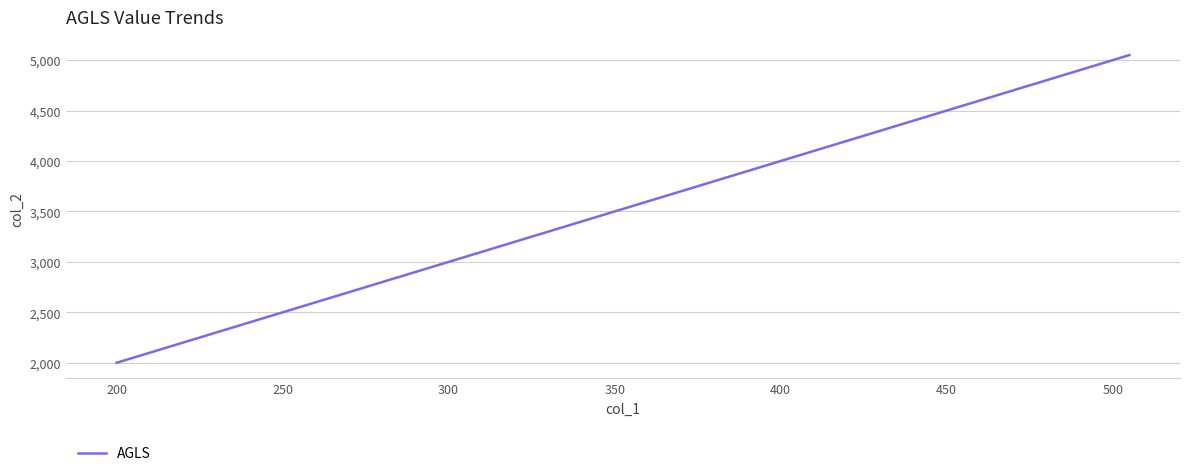

What is the difference between the maximum and minimum values?

3050